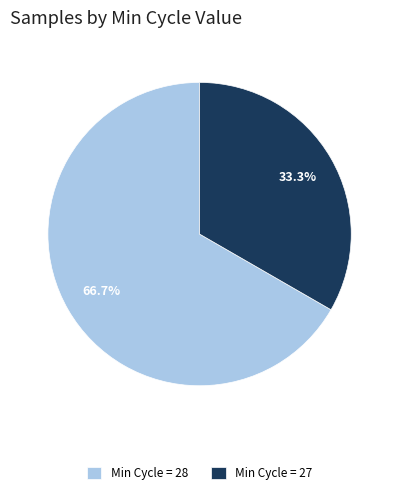

Approximately how many times larger is the value at Min Cycle = 28 compared to Min Cycle = 27?

2.0